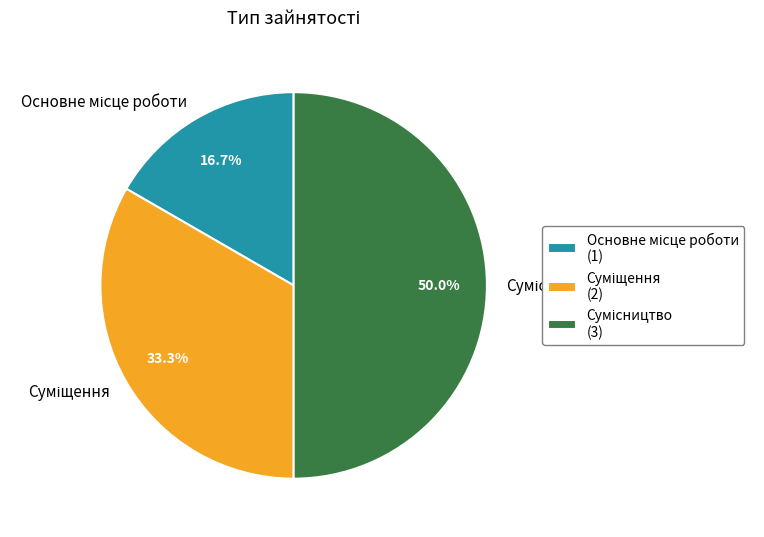

How much of the chart is everything except Основне місце роботи?

83.3%